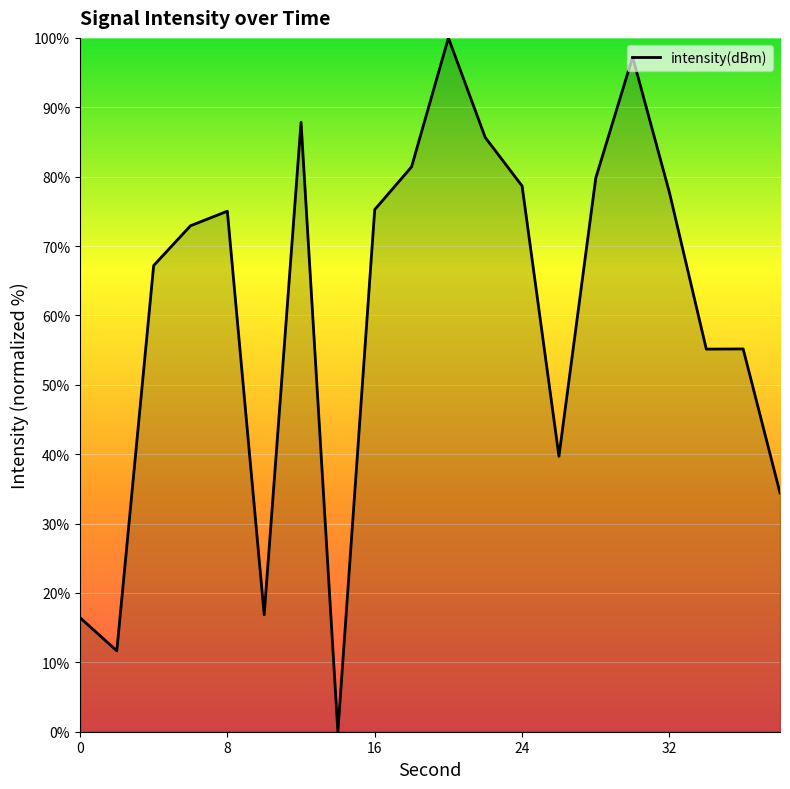

What is the difference between the maximum and minimum values?

100.0